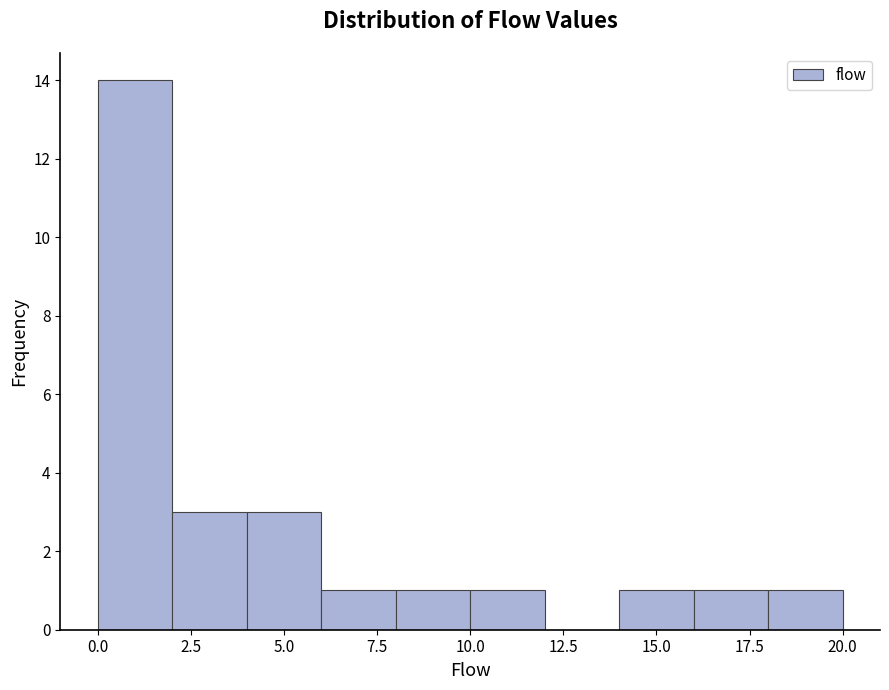

Over which range of the x-axis is the bar tallest?

0 to 2